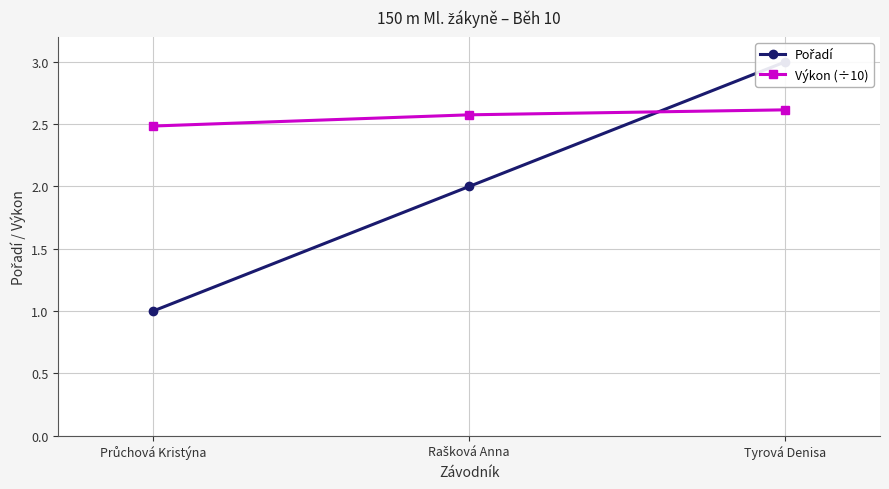

At which category does the chart reach its peak across all series?

Tyrová Denisa